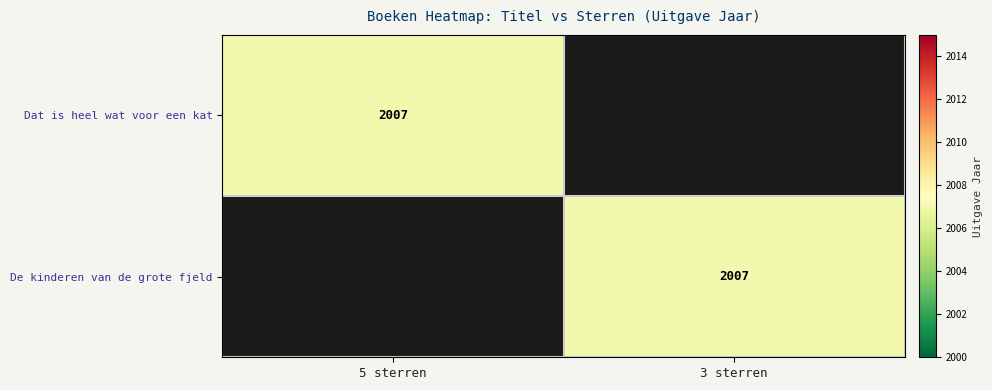

The Dat is heel wat voor een kat series shows 2007 at 5 sterren. True or false?

True